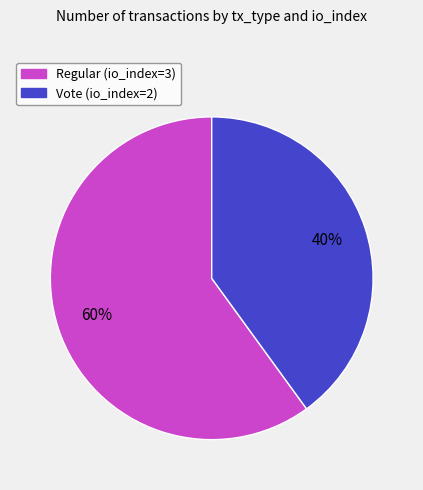

Rank the categories by value from lowest to highest.

Vote (io_index=2), Regular (io_index=3)